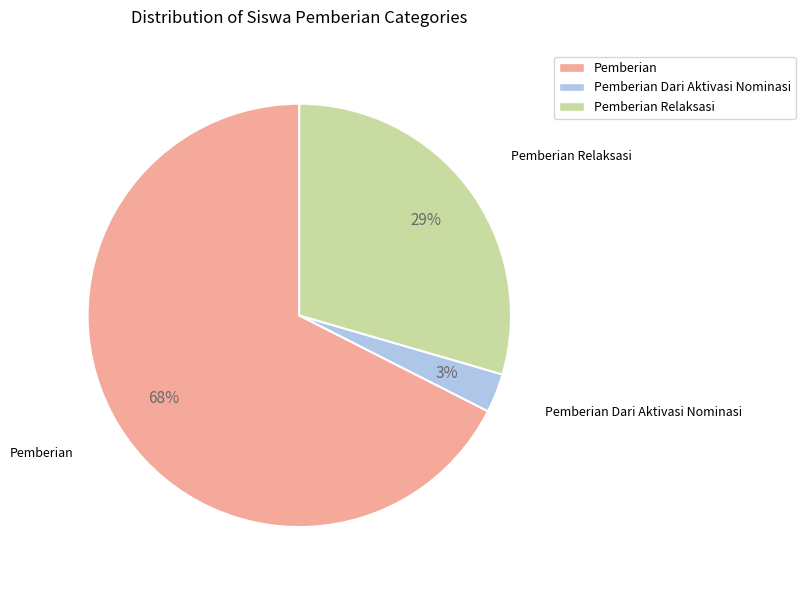

To the nearest percent, what is the difference between the largest and smallest slice percentages?

65%